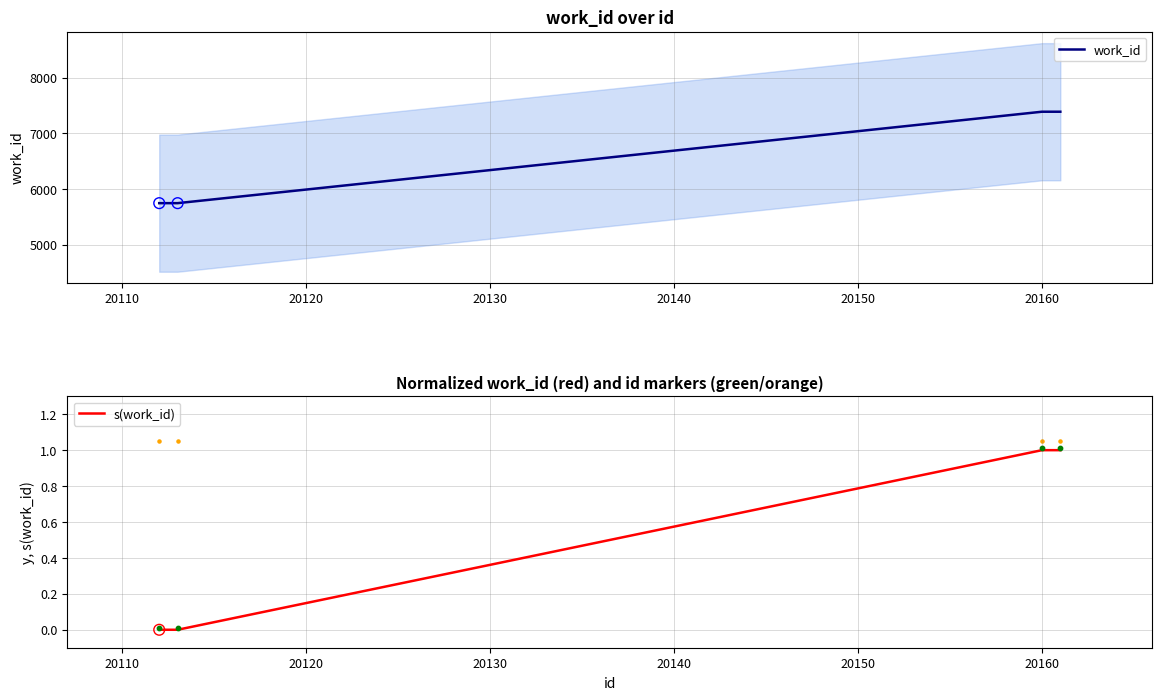

Which series has the largest Y range (max minus min)?

work_id